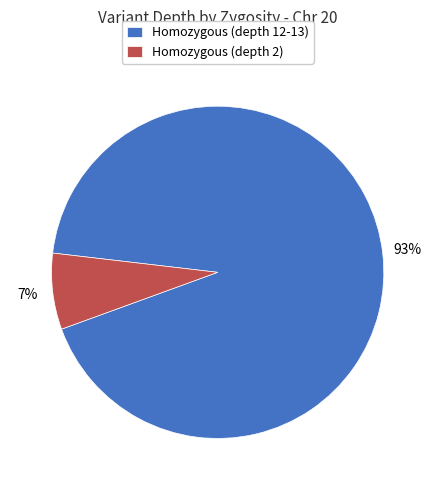

Does Homozygous (depth 2) represent more than half of the total?

No